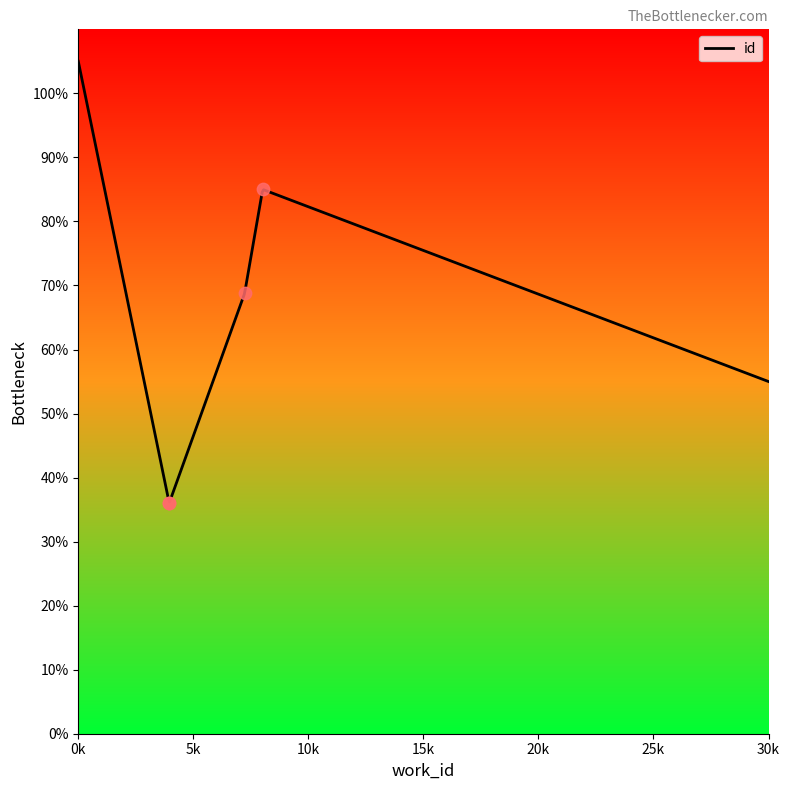

Between 3953 and 8015, which is larger?

8015